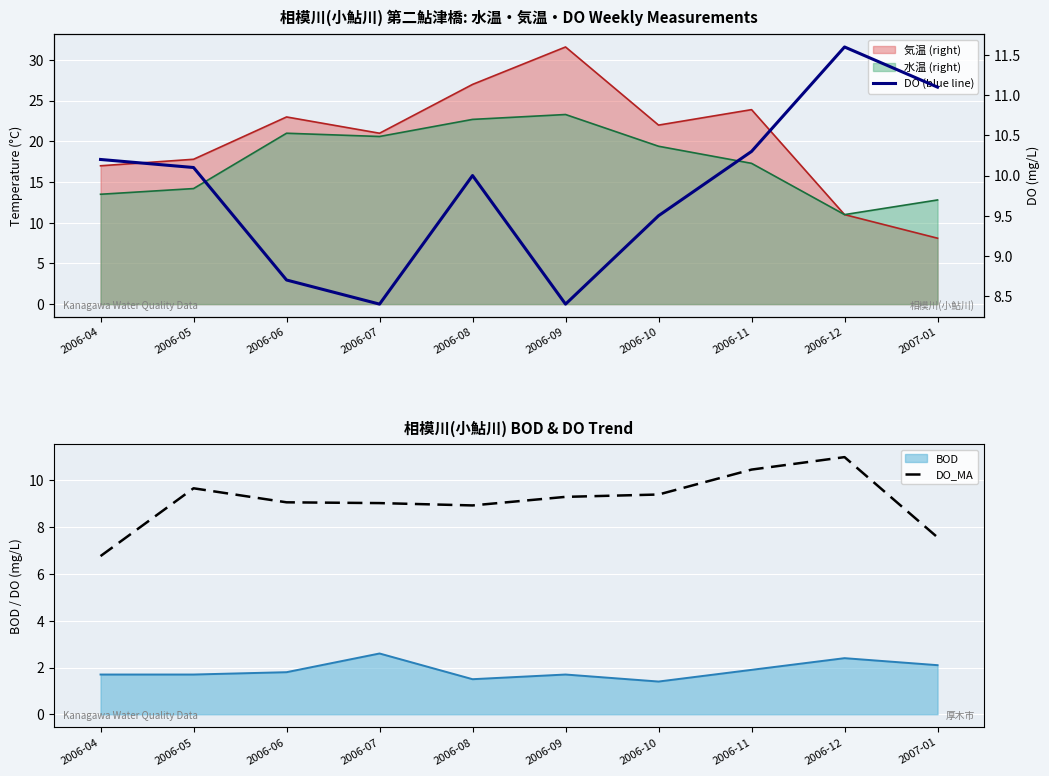

At which label is DO_MA closest to 8?

2007-01